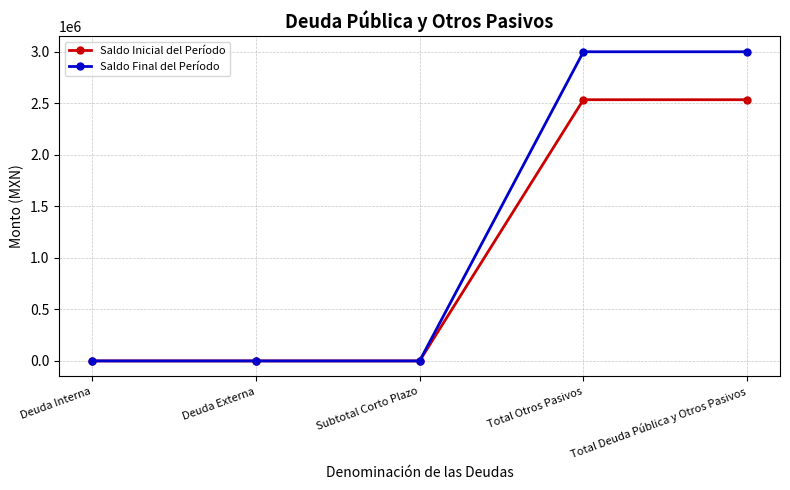

Which series has the largest range (max minus min)?

Saldo Final del Período